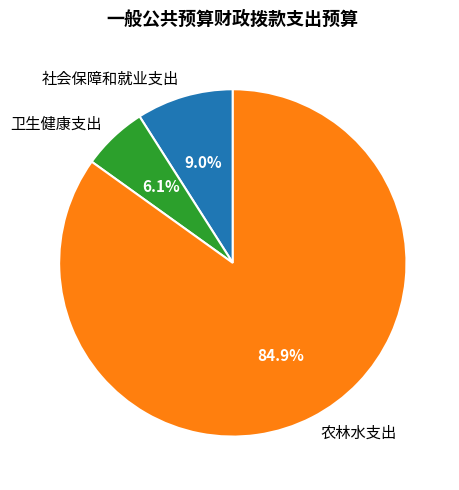

How many slices are in this pie chart?

3